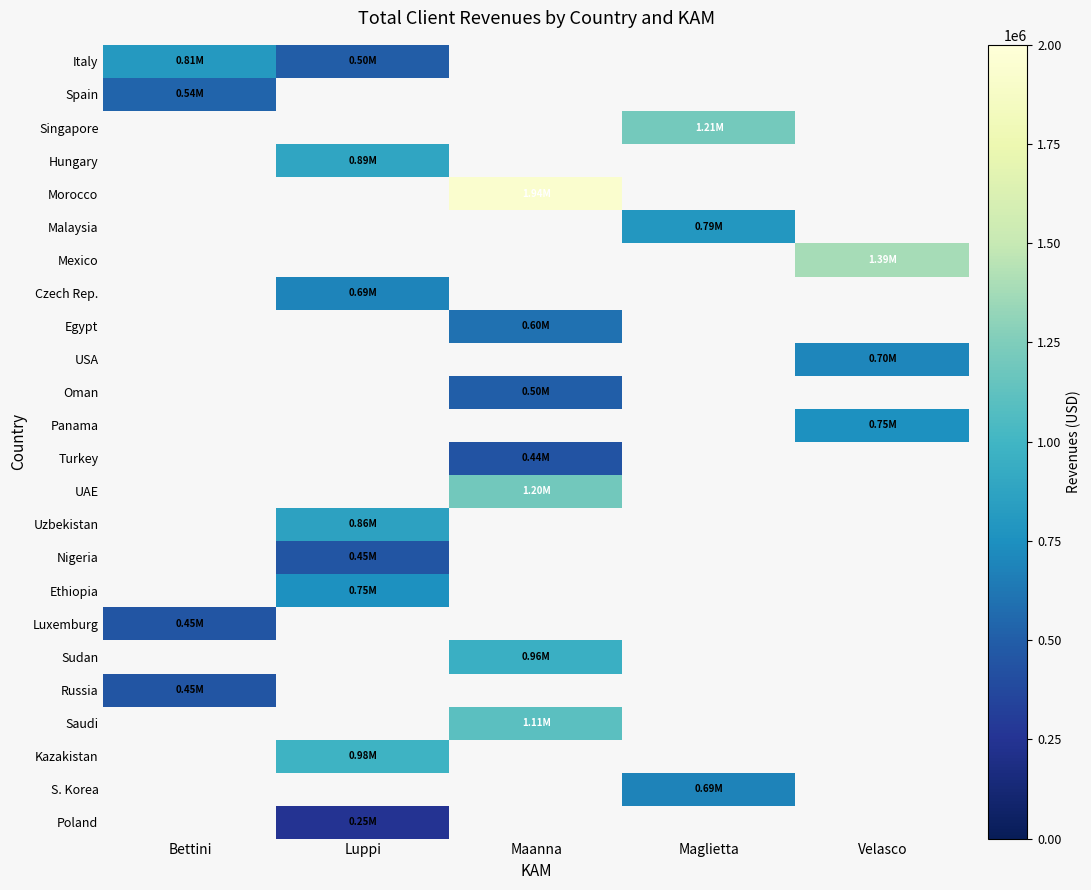

At how many categories does at least one series exceed 1456962?

1